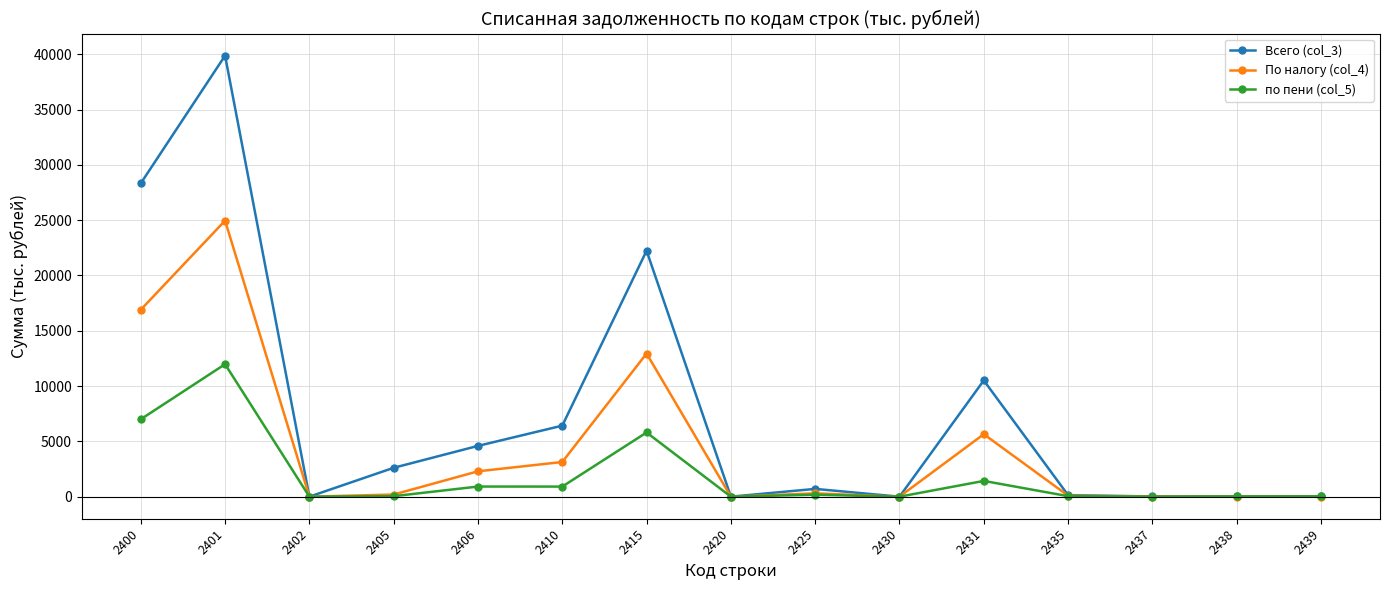

What is the difference between the maximum and second lowest values in the По налогу (col_4) series?

24958